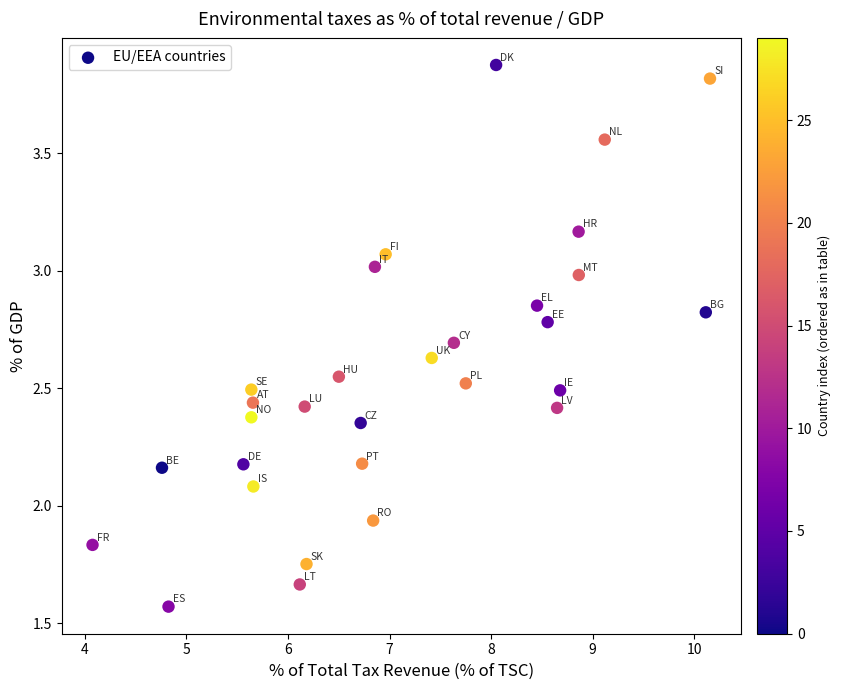

What is the range of X values (max minus min)?

6.1